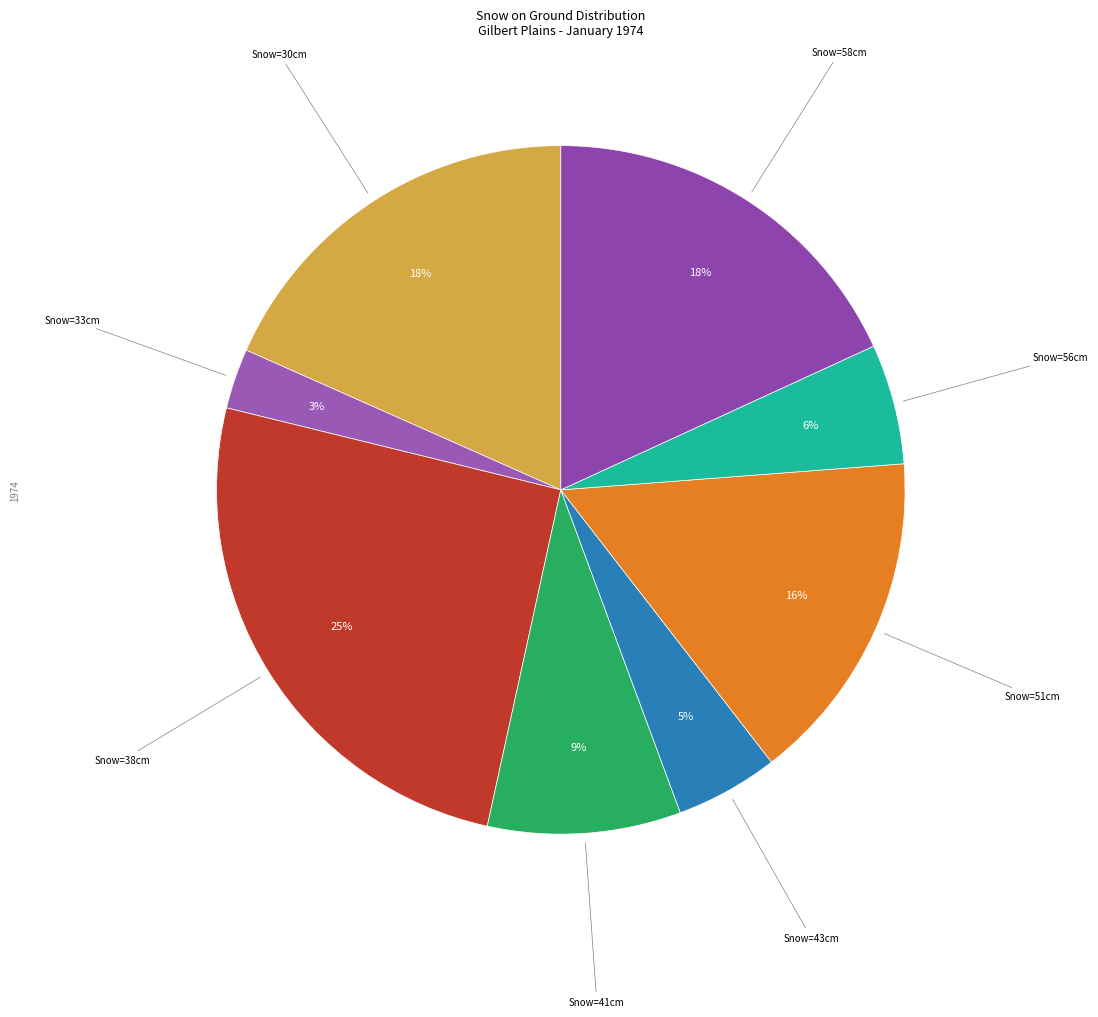

Count the number of slices in the pie.

8